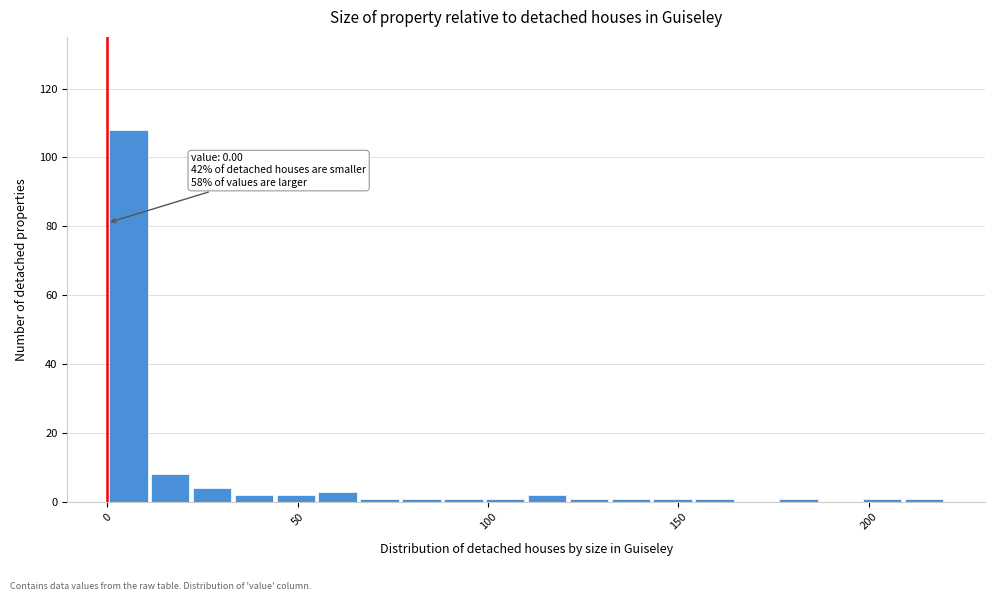

Read against the x-axis, roughly where is the centre of the tallest bar?

5